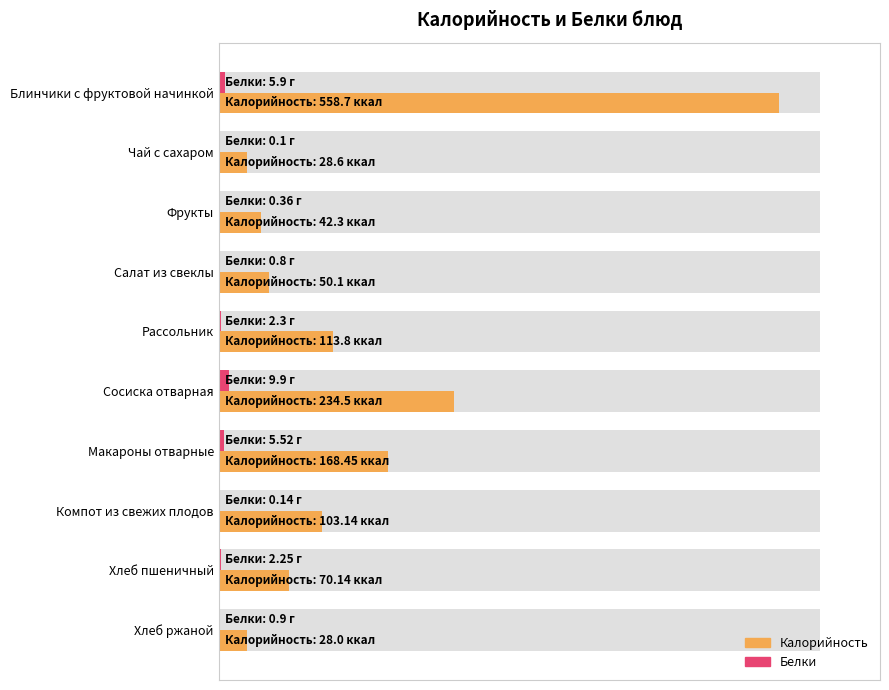

What are all the series names shown in the legend?

Калорийность, Белки